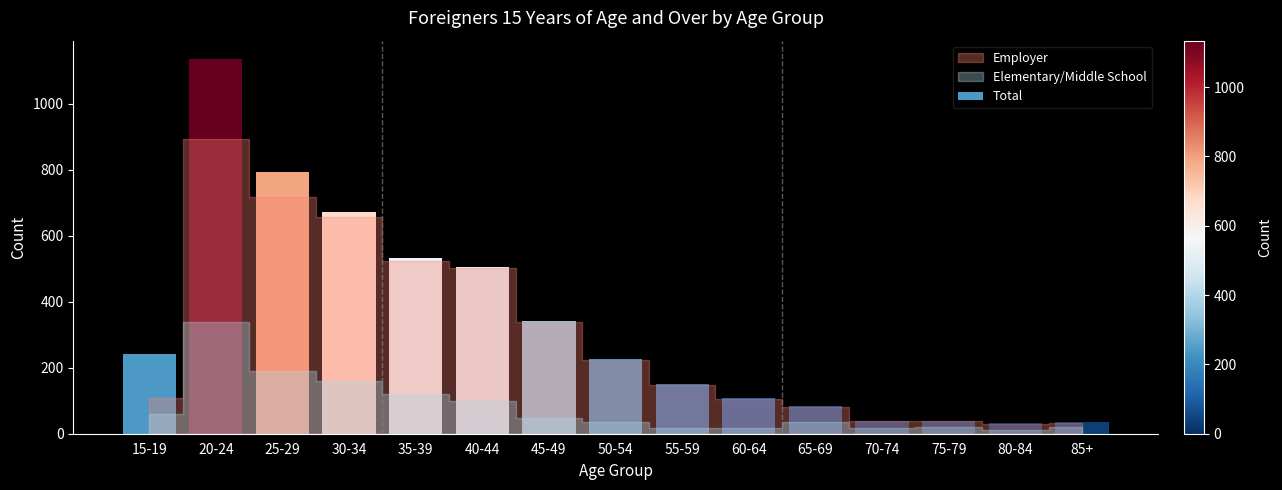

What is the change in value from 30-34 to 65-69?

-588